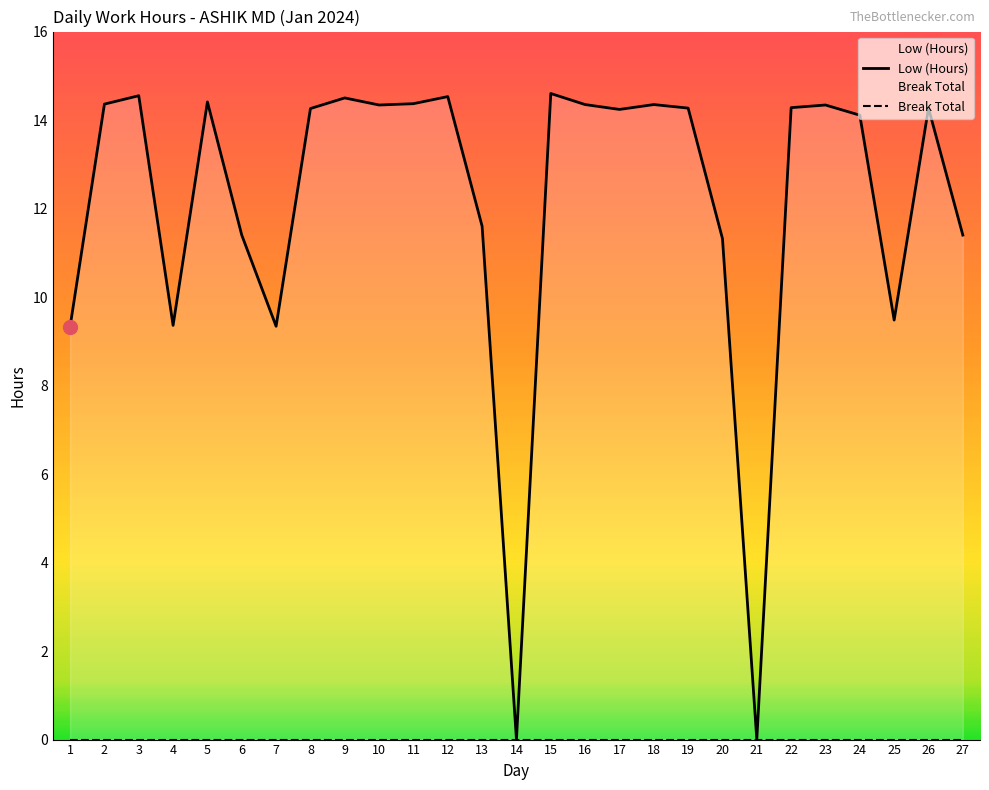

Where is the first local maximum?

3